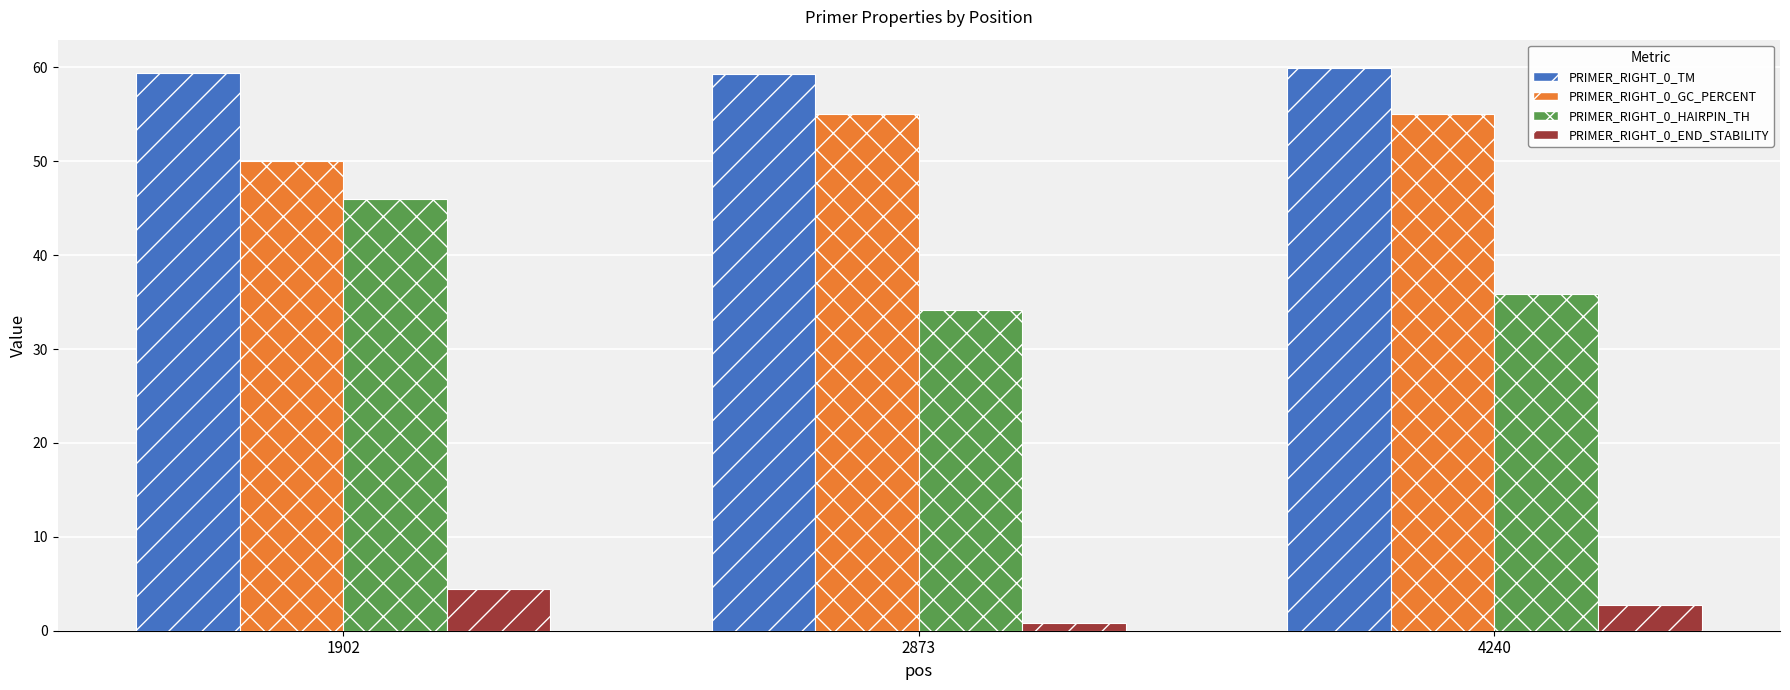

What is the smallest value displayed?

0.9